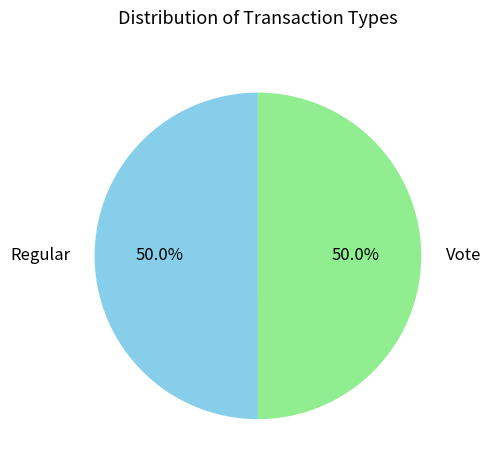

Do Vote and Regular together represent more than half of the pie?

Yes